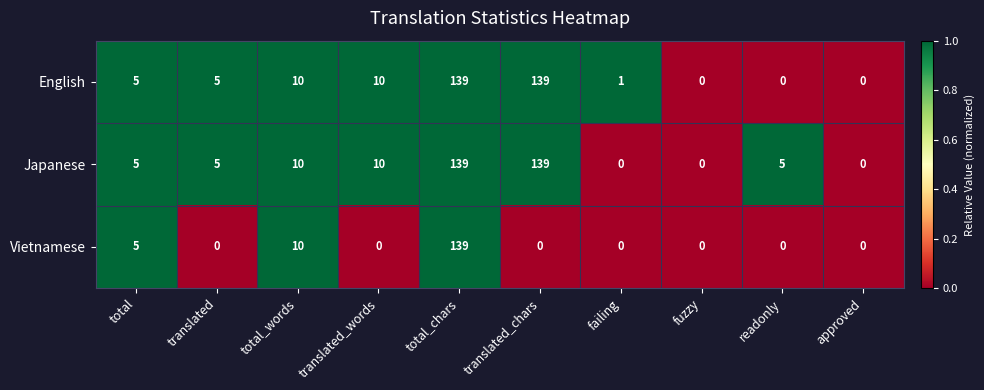

Which series has the largest total across all categories?

Japanese